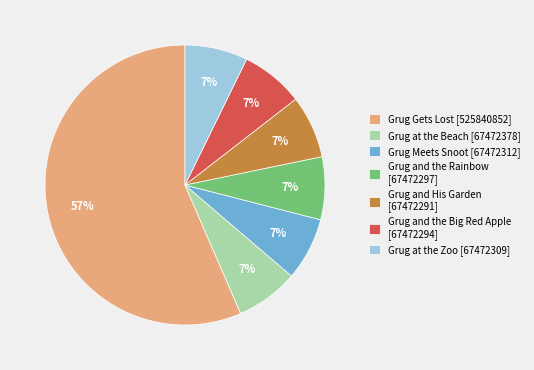

Between Grug at the Beach [67472378] and Grug Gets Lost [525840852], which is larger?

Grug Gets Lost [525840852]